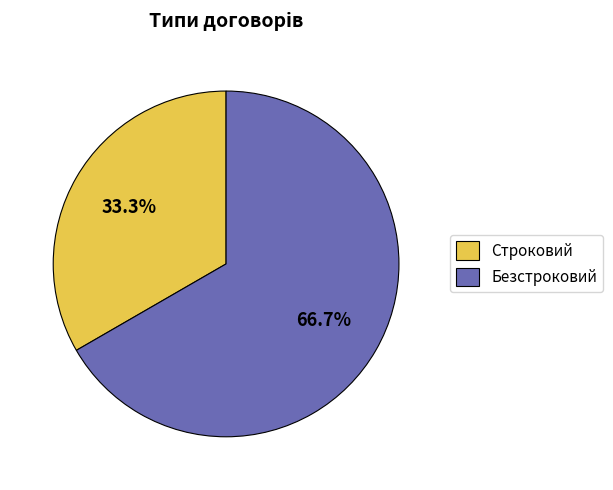

To the nearest percent, what portion does Строковий represent?

33%